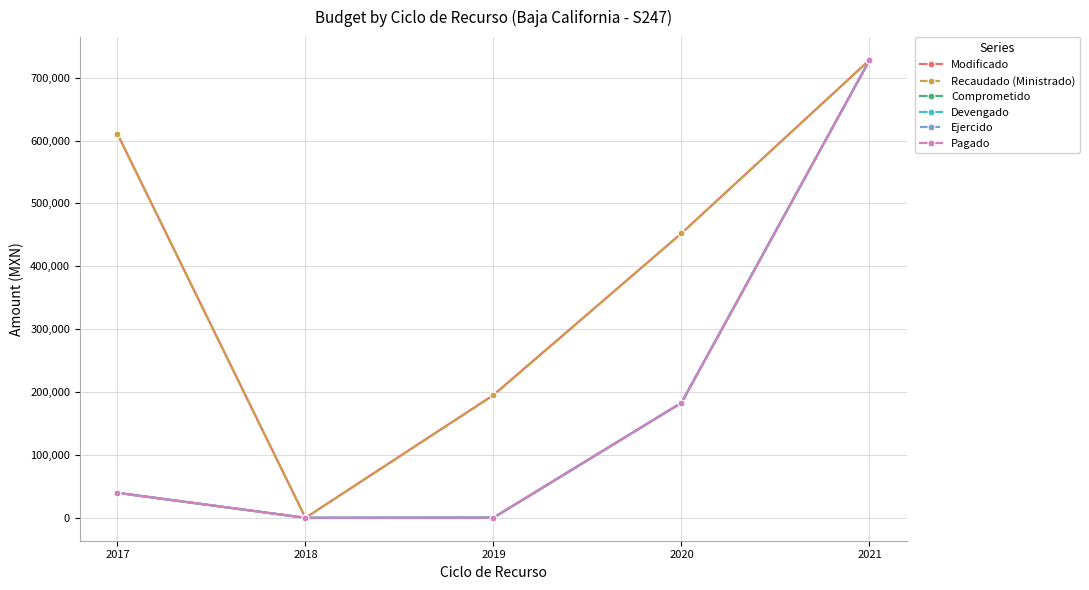

What is the average value of the Ejercido series?

190454.1